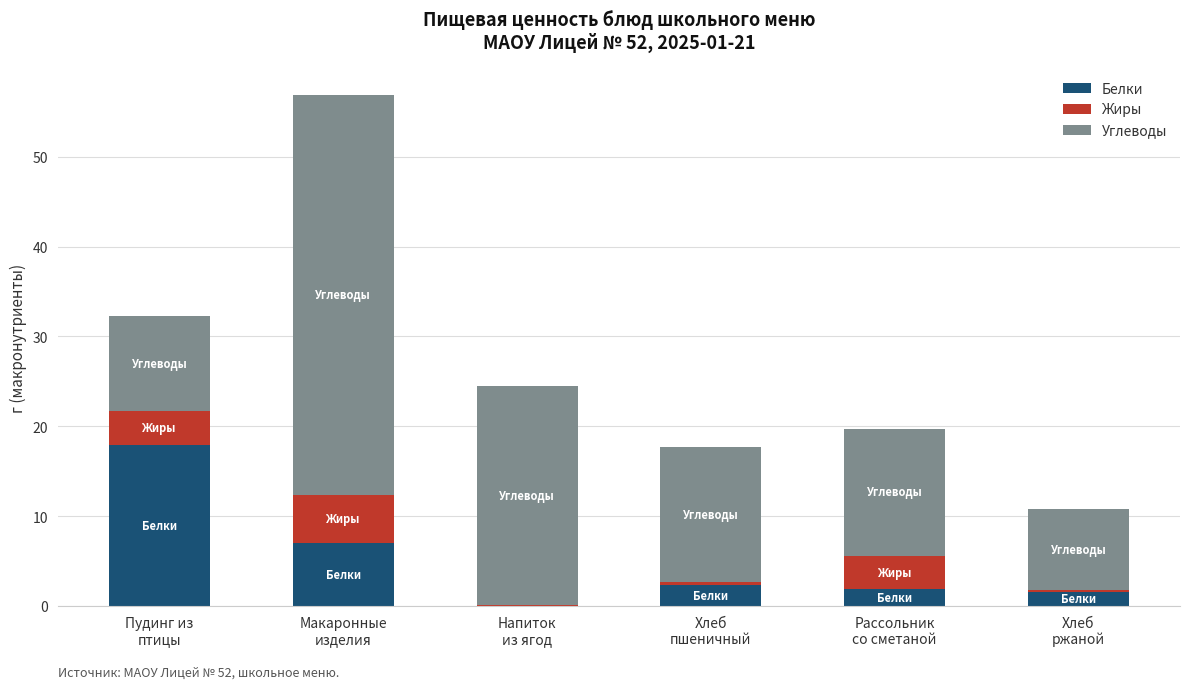

What are all the series names shown in the legend?

Белки, Жиры, Углеводы